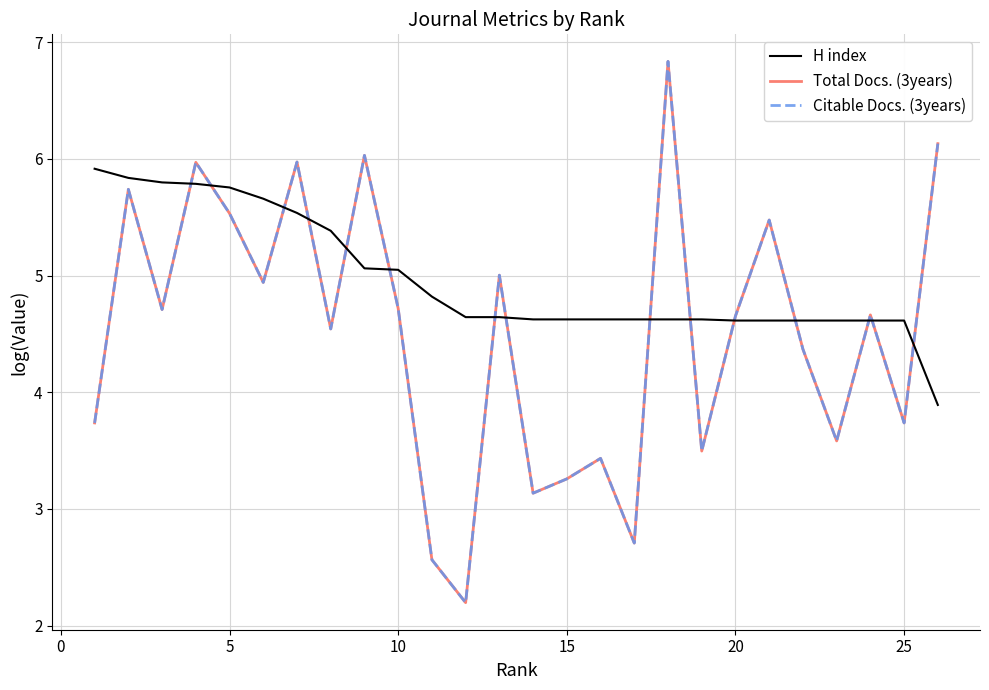

Does the chart have visible grid lines?

Yes